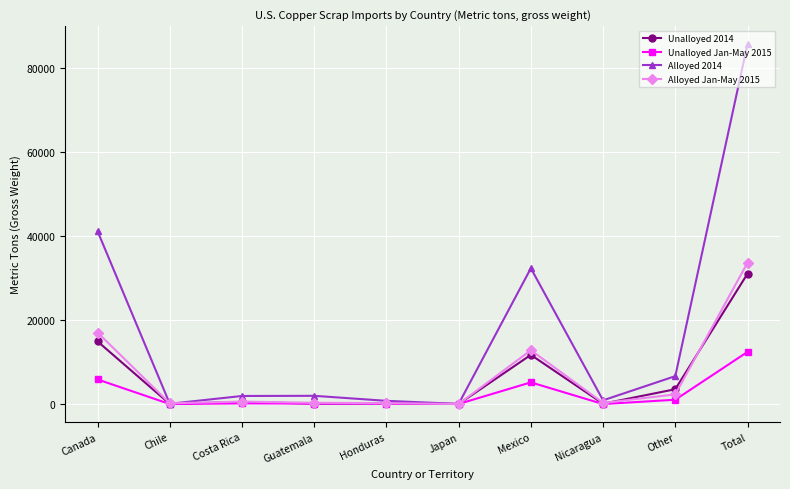

The value of Unalloyed Jan-May 2015 at Canada is 5850. True or false?

True